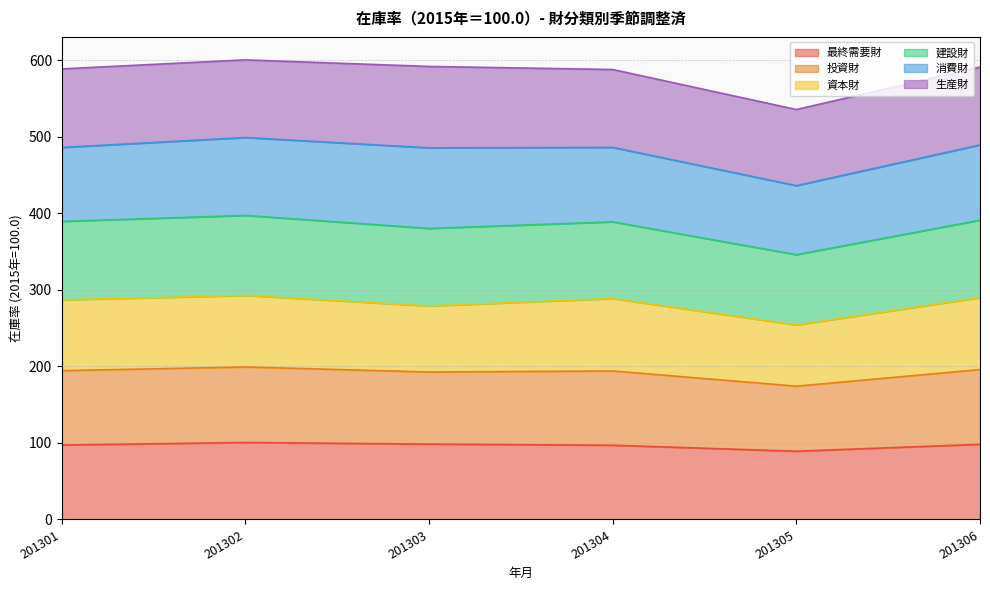

At how many categories does at least one series exceed 349?

6